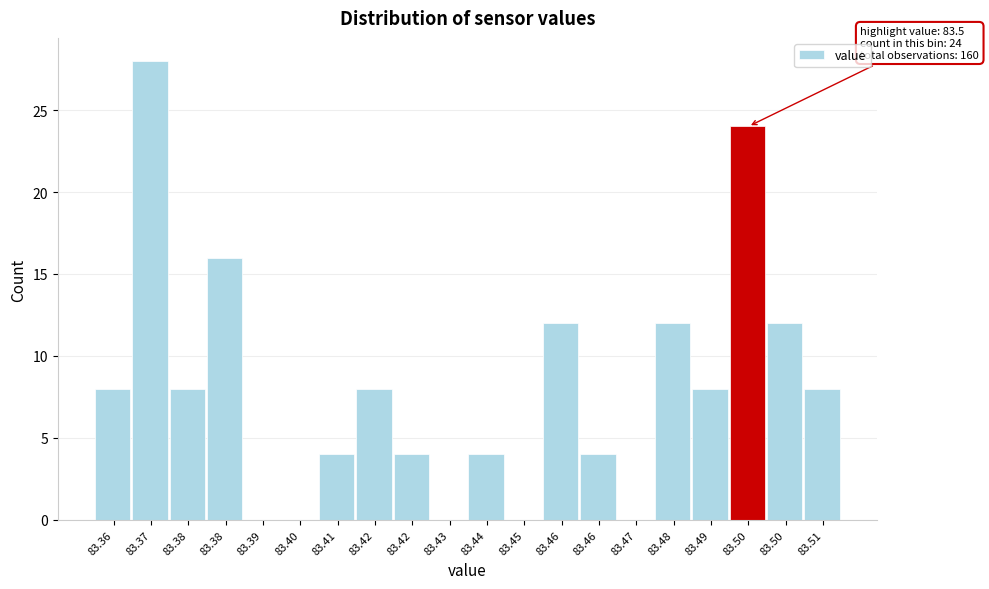

Count the number of data series in this chart.

1